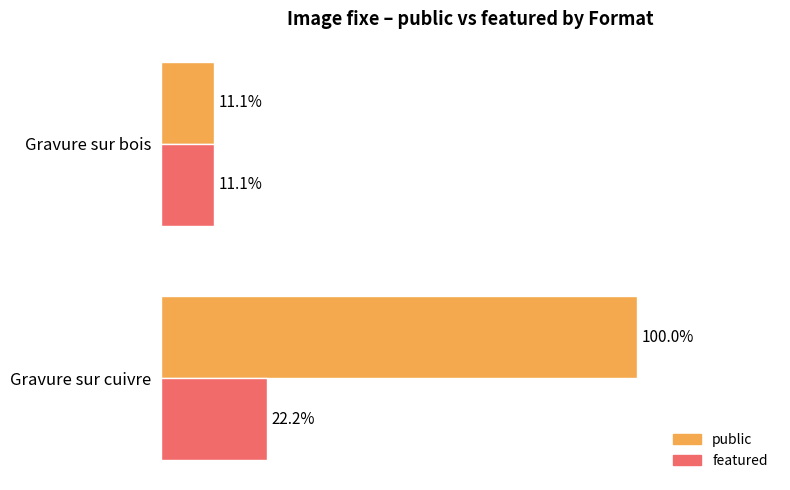

List the labels in order of public value, smallest first.

Gravure sur bois, Gravure sur cuivre